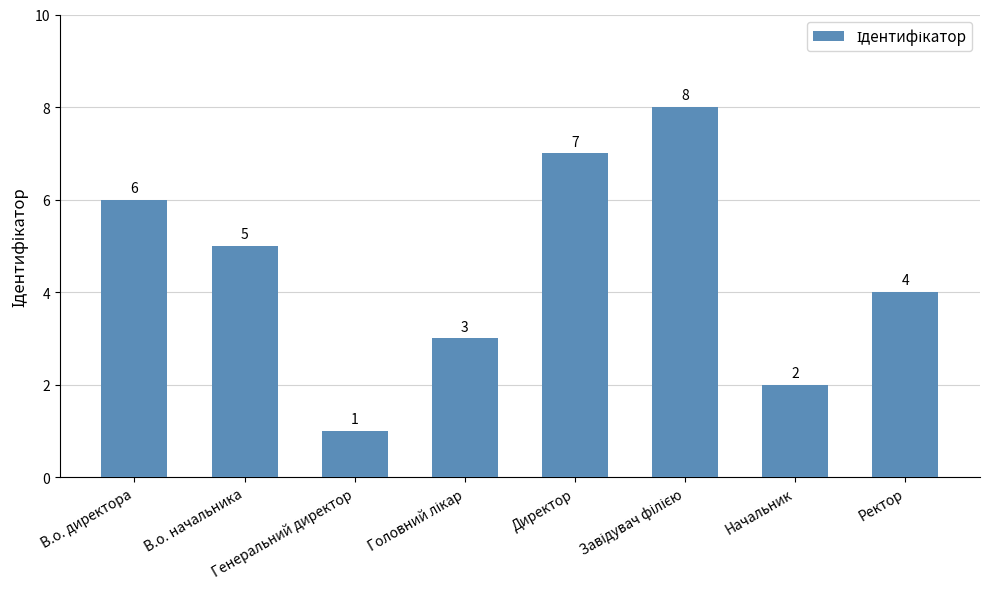

What is the label of the 1st bar from the right?

Ректор